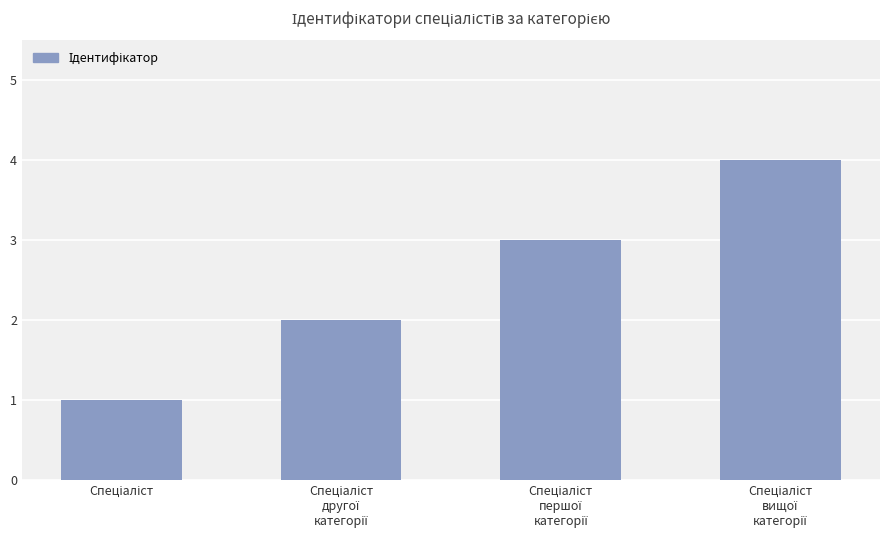

What is the sum of all values?

10